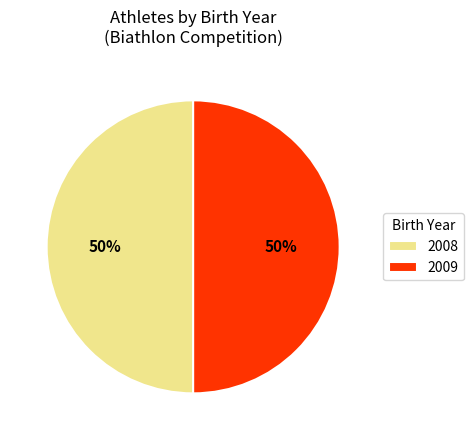

Approximately how many times larger is the value at 2009 compared to 2008?

1.0